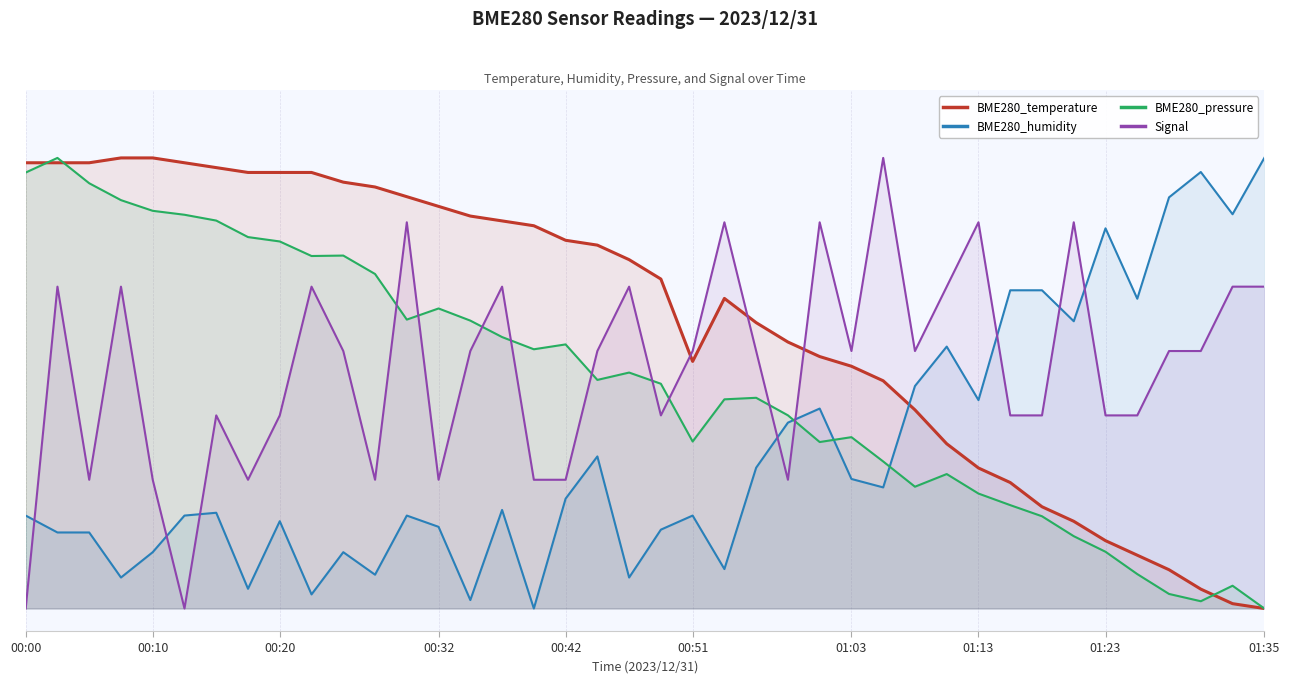

The BME280_temperature series shows 55.9 at 25. True or false?

True